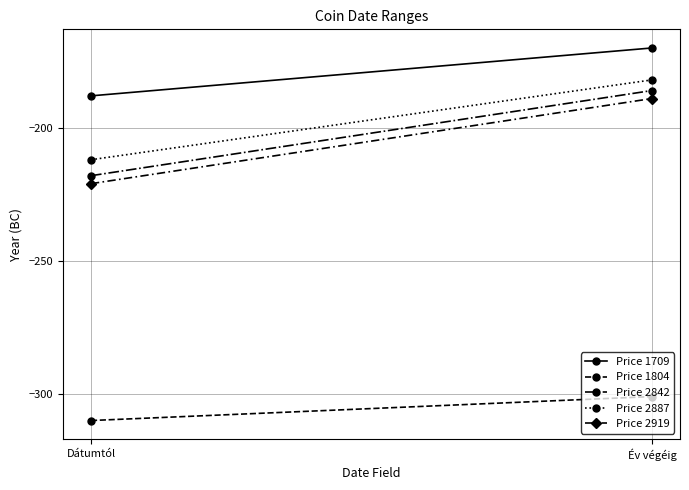

Which series changed the most between Dátumtól and Év végéig?

Price 2842